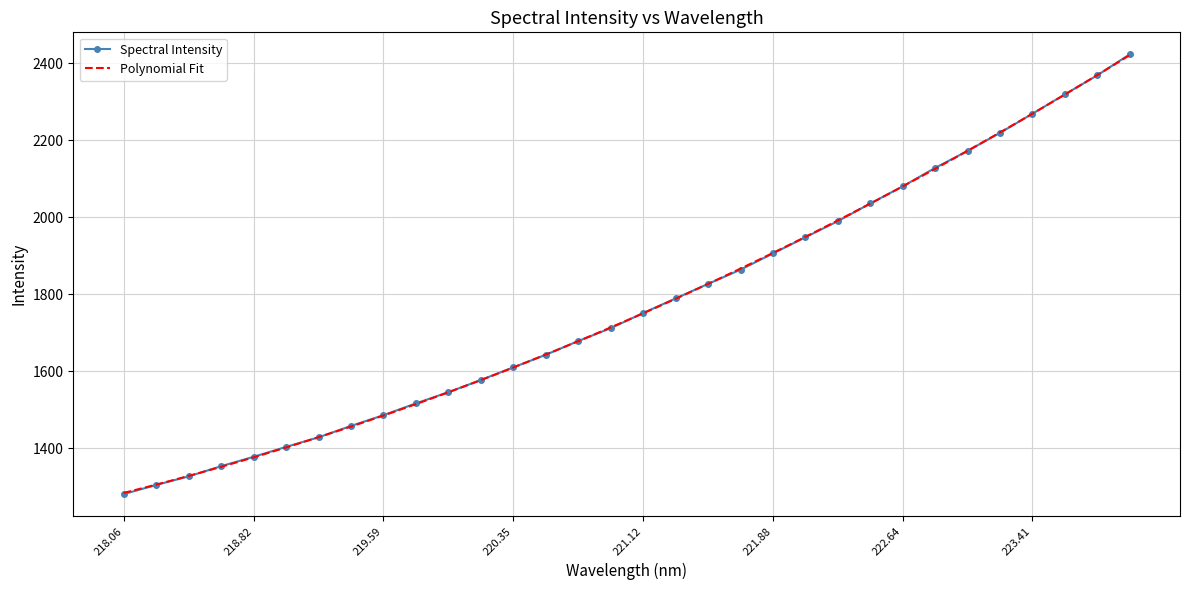

How many categories are shown in the chart?

32